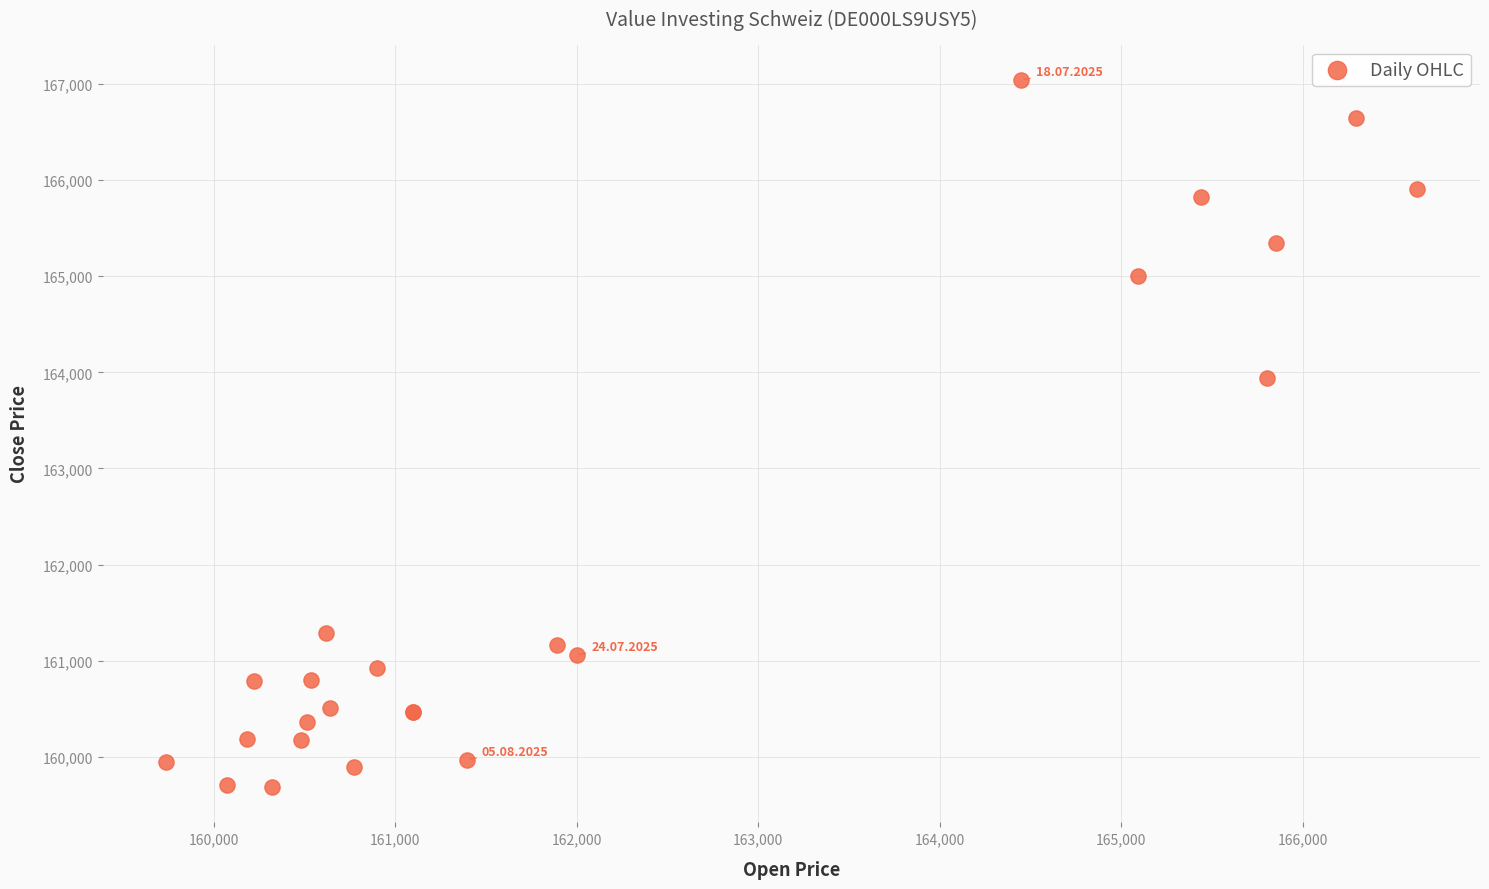

What Y value in the scatter plot is closest to 163364?

163944